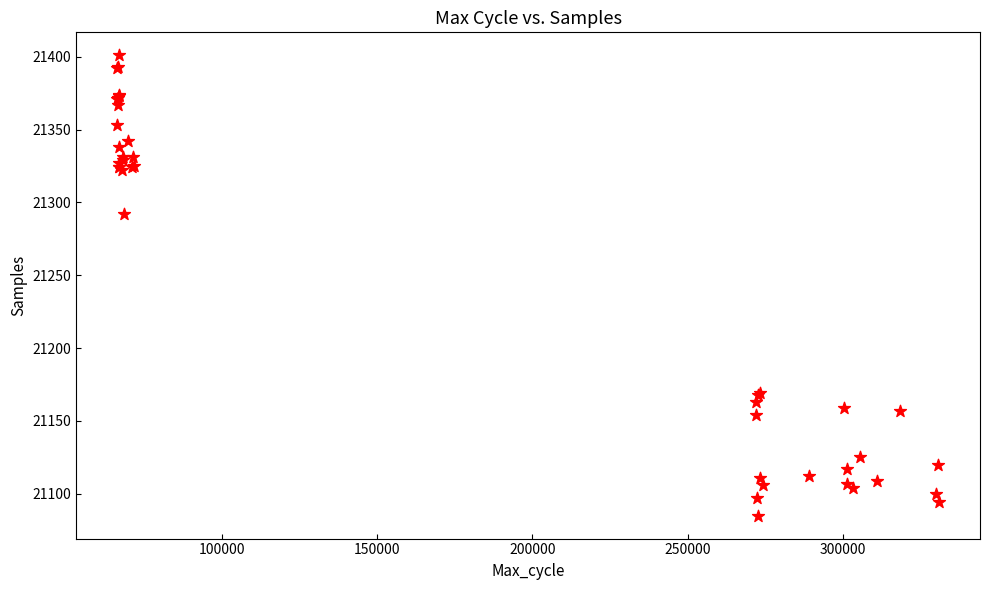

What Y value in the scatter plot is closest to 21243?

21292